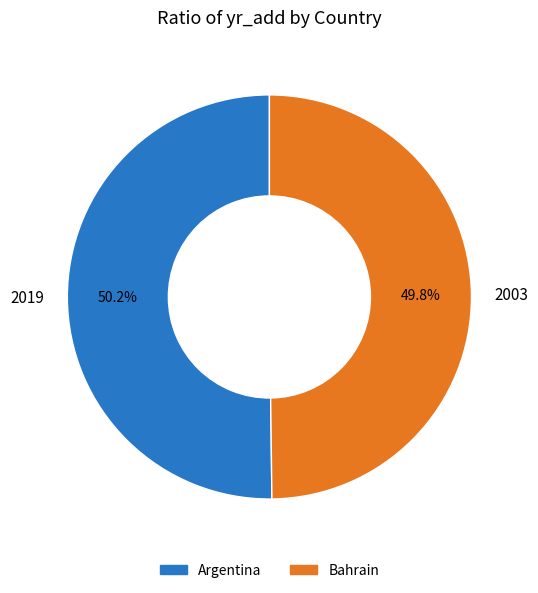

To the nearest percent, what is the average slice percentage?

50%